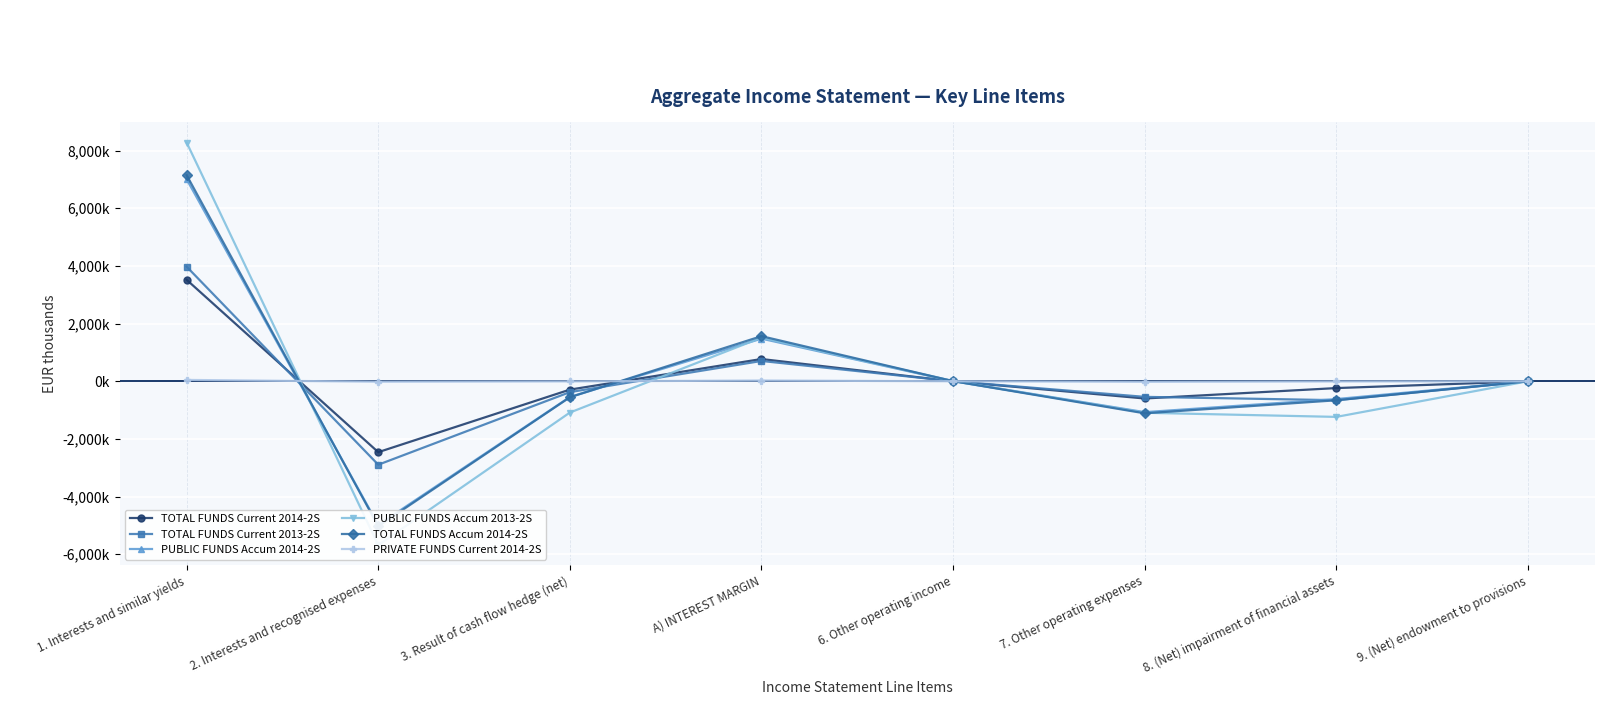

Reading right to left, extract all data points from this chart.

TOTAL FUNDS Current 2014-2S: -1765	-235816	-596779	-292	771710	-289311	-2458393	3519414
TOTAL FUNDS Current 2013-2S: -887	-655878	-540285	1293	704653	-375797	-2893667	3974117
PUBLIC FUNDS Accum 2014-2S: -1453	-617193	-1070669	4442	1478484	-544285	-4984159	7006928
PUBLIC FUNDS Accum 2013-2S: 686	-1235262	-1092181	8553	1513686	-1084433	-5680581	8278700
TOTAL FUNDS Accum 2014-2S: -1453	-659020	-1111361	4443	1564522	-554149	-5028842	7147513
PRIVATE FUNDS Current 2014-2S: 0	-6757	-19914	0	26507	-4886	-15607	47000